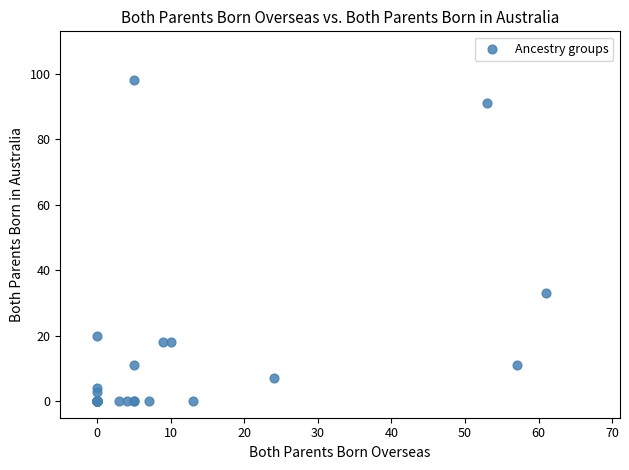

What Y value in the scatter plot is closest to 49?

33